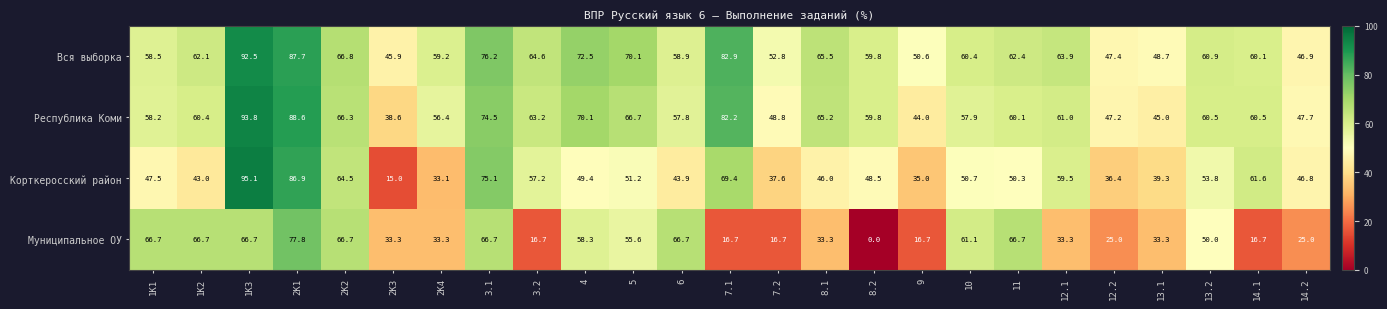

The Корткеросский район series shows 47.5 at 1K1. True or false?

True